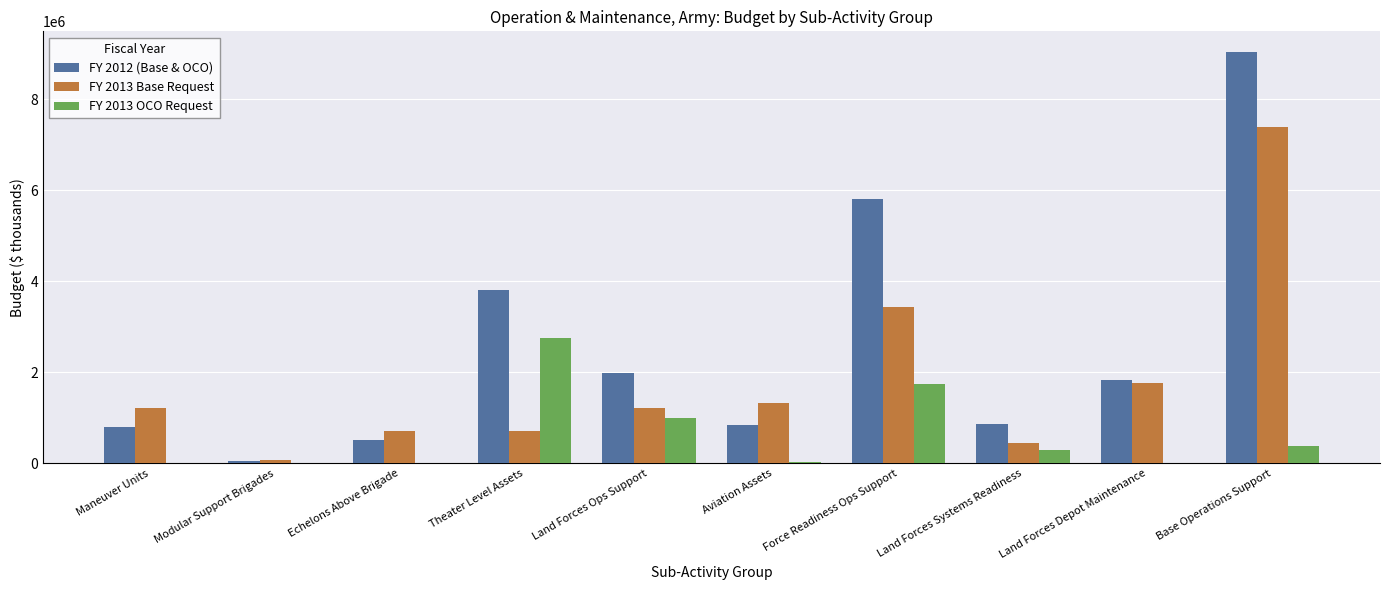

Which series has the largest total across all categories?

FY 2012 (Base & OCO)